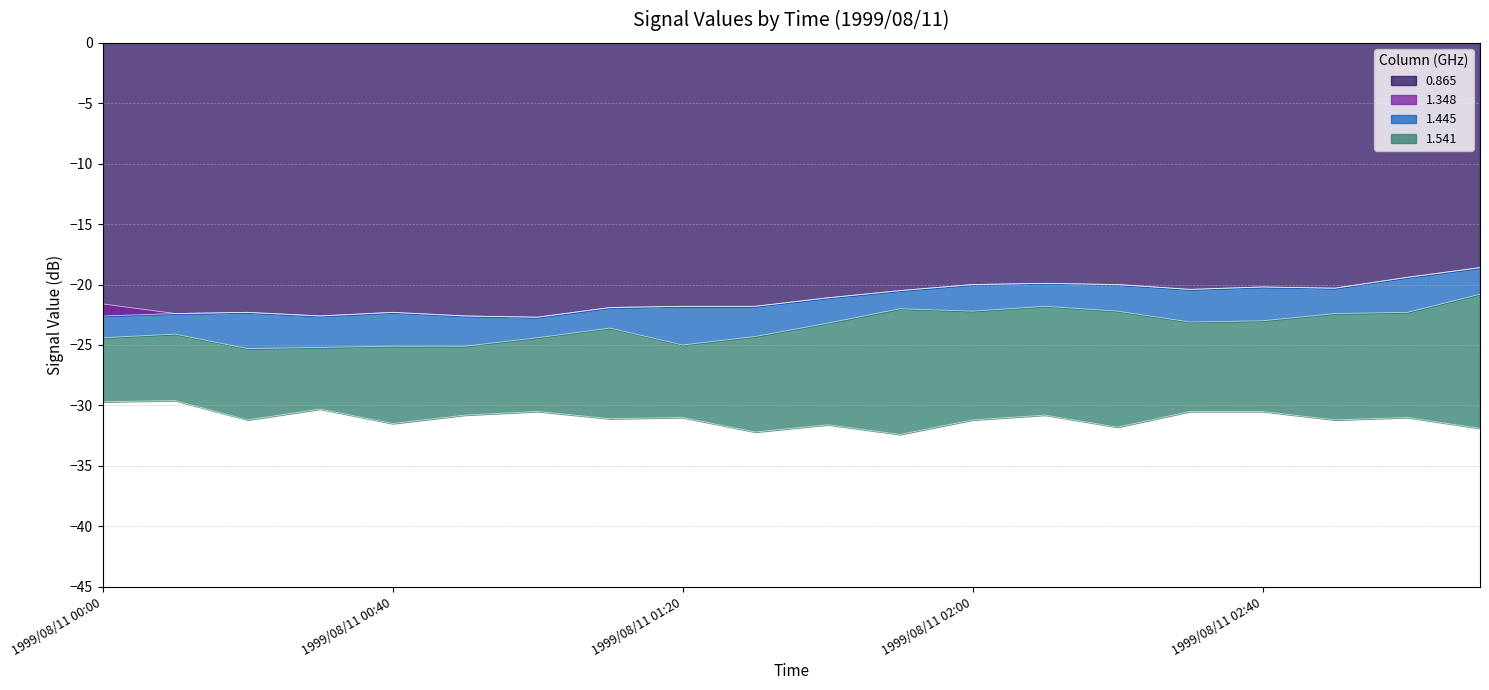

What is the minimum value for 1.541?

-32.4